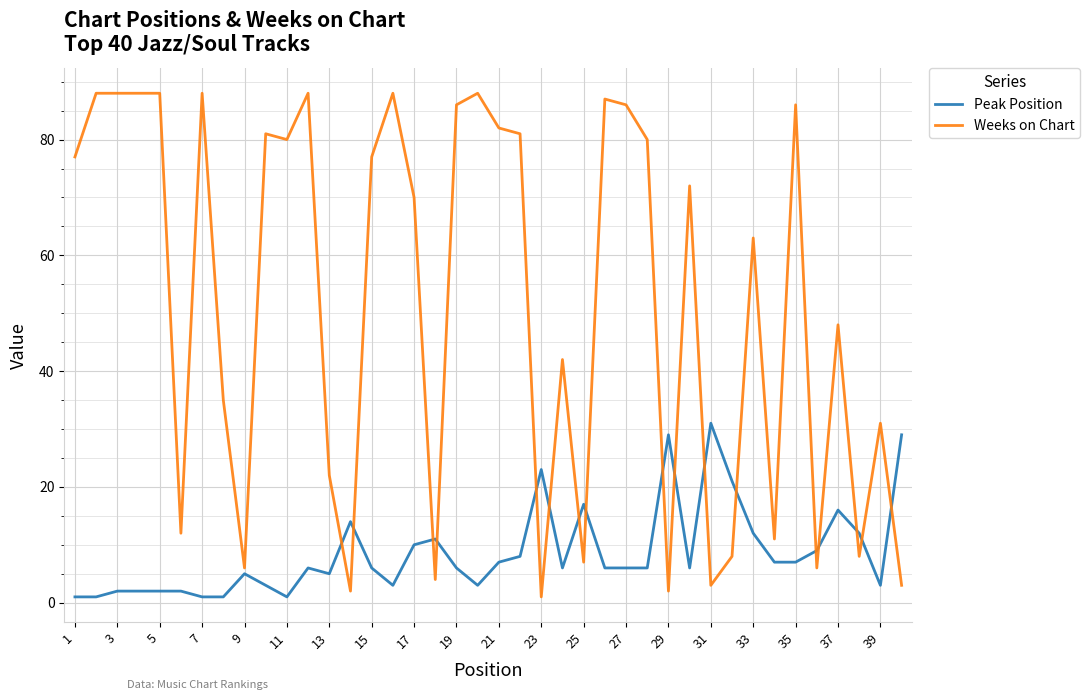

What is the maximum value shown in the chart?

88